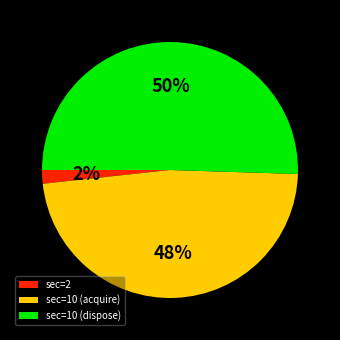

To the nearest percent, what percentage of the pie is sec=10 (dispose)?

50%